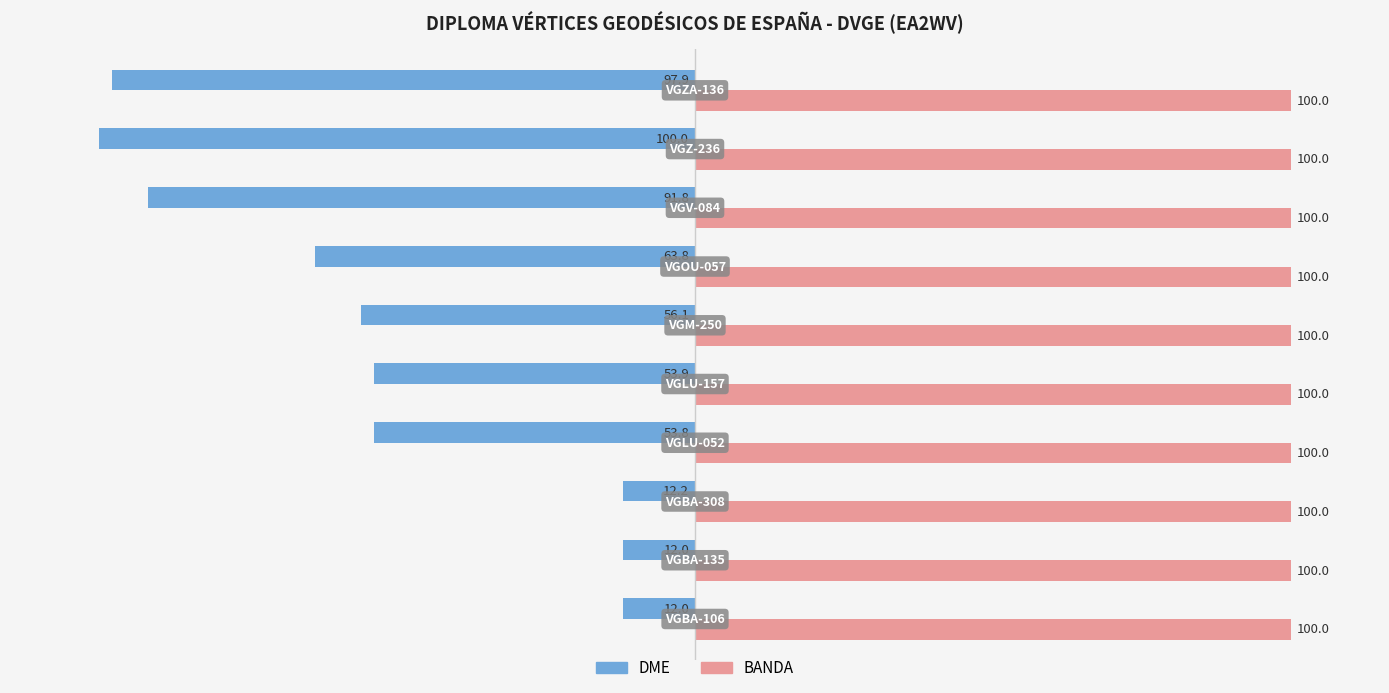

What is the smallest value displayed?

-100.0